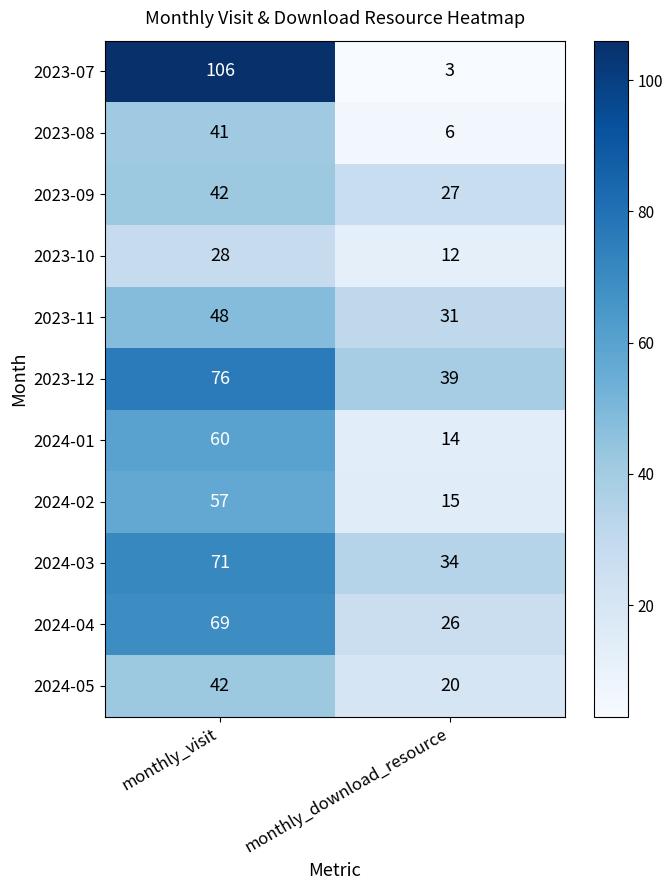

How many data points in 2024-05 are less than 42?

1